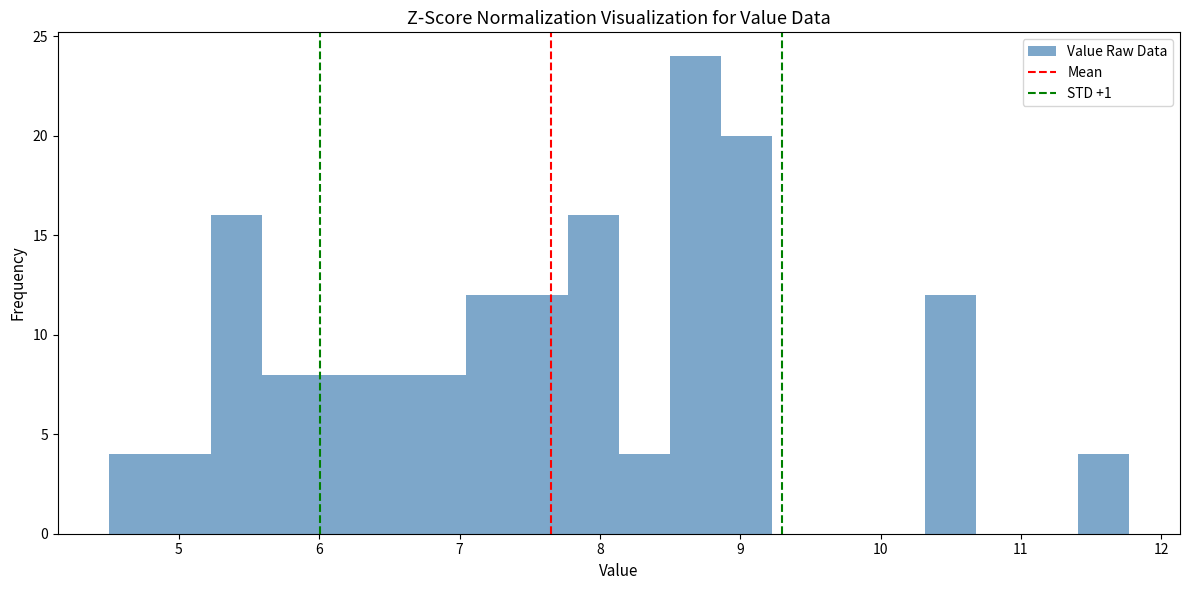

Read against the x-axis, roughly where is the centre of the tallest bar?

8.7